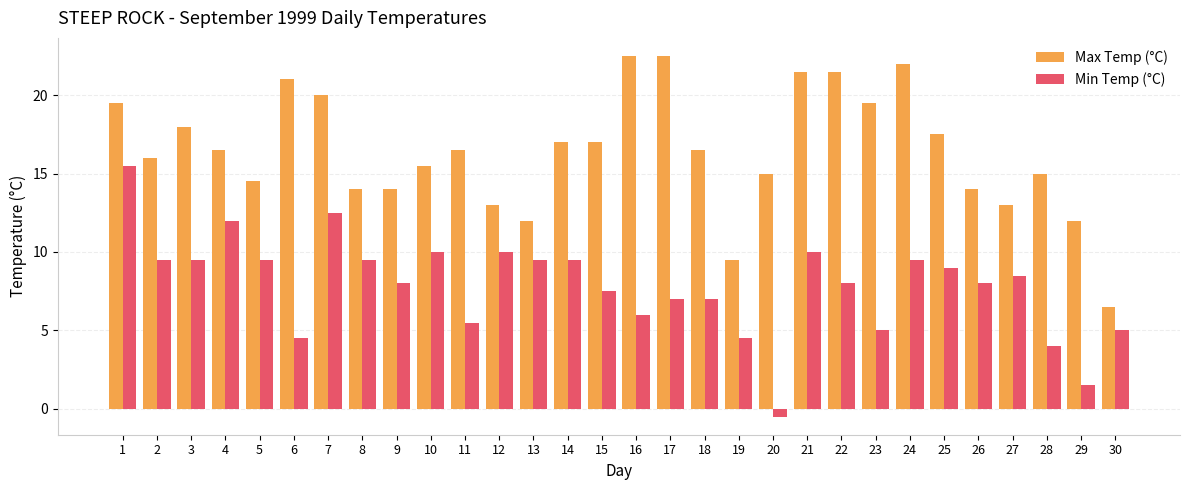

The value of Min Temp (°C) at 22 is 8.0. True or false?

True